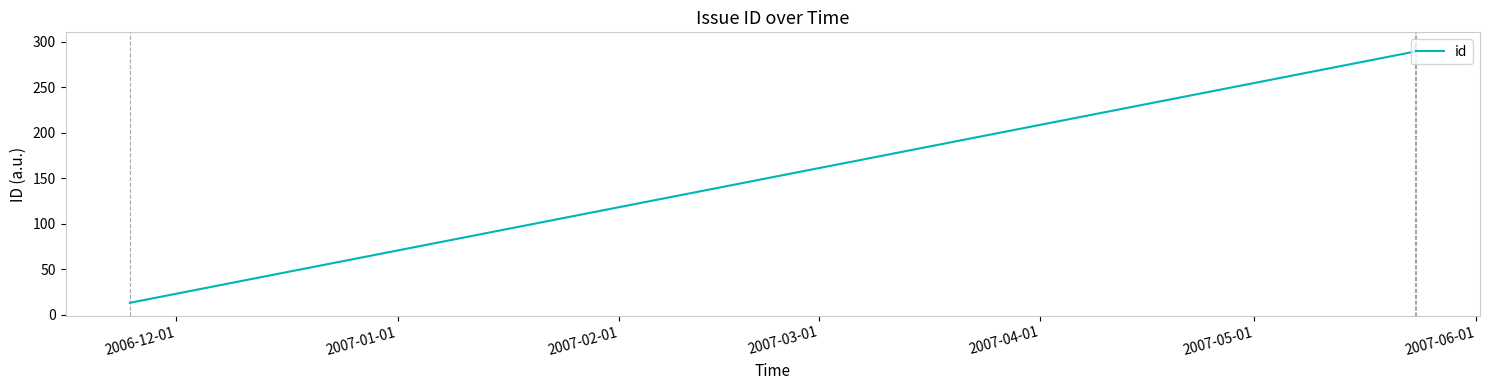

What is the smallest value displayed?

13